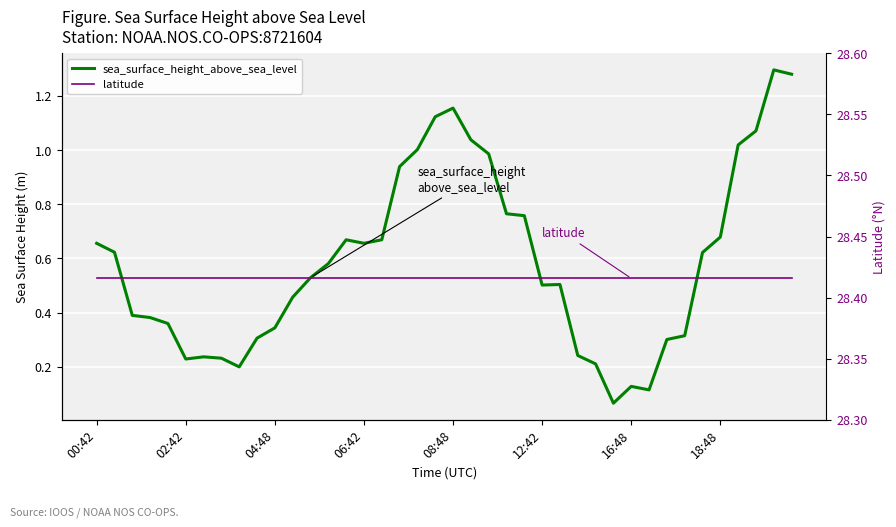

What is the lowest value of the sea_surface_height_above_sea_level series?

0.1